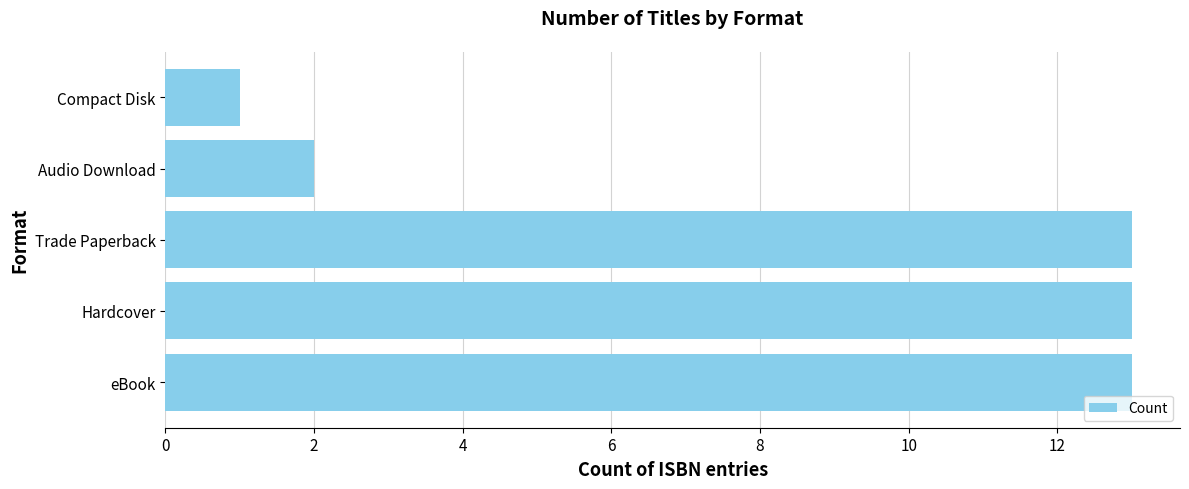

What is the change in value from Trade Paperback to Compact Disk?

-12